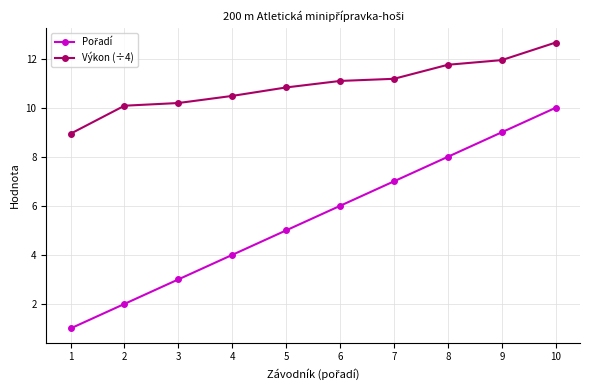

At how many categories does at least one series exceed 10?

9